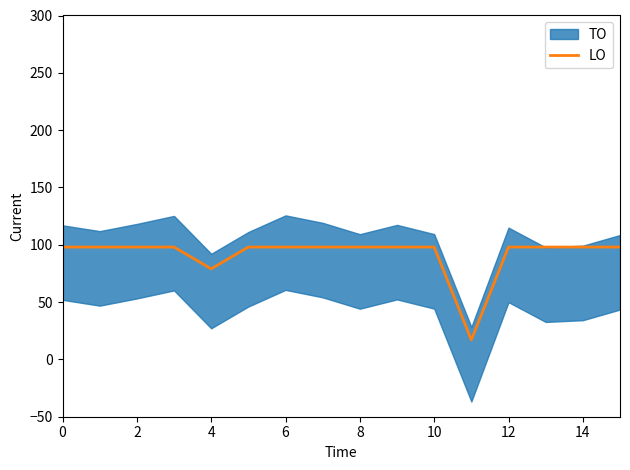

What is the difference between the second highest and minimum values?

81